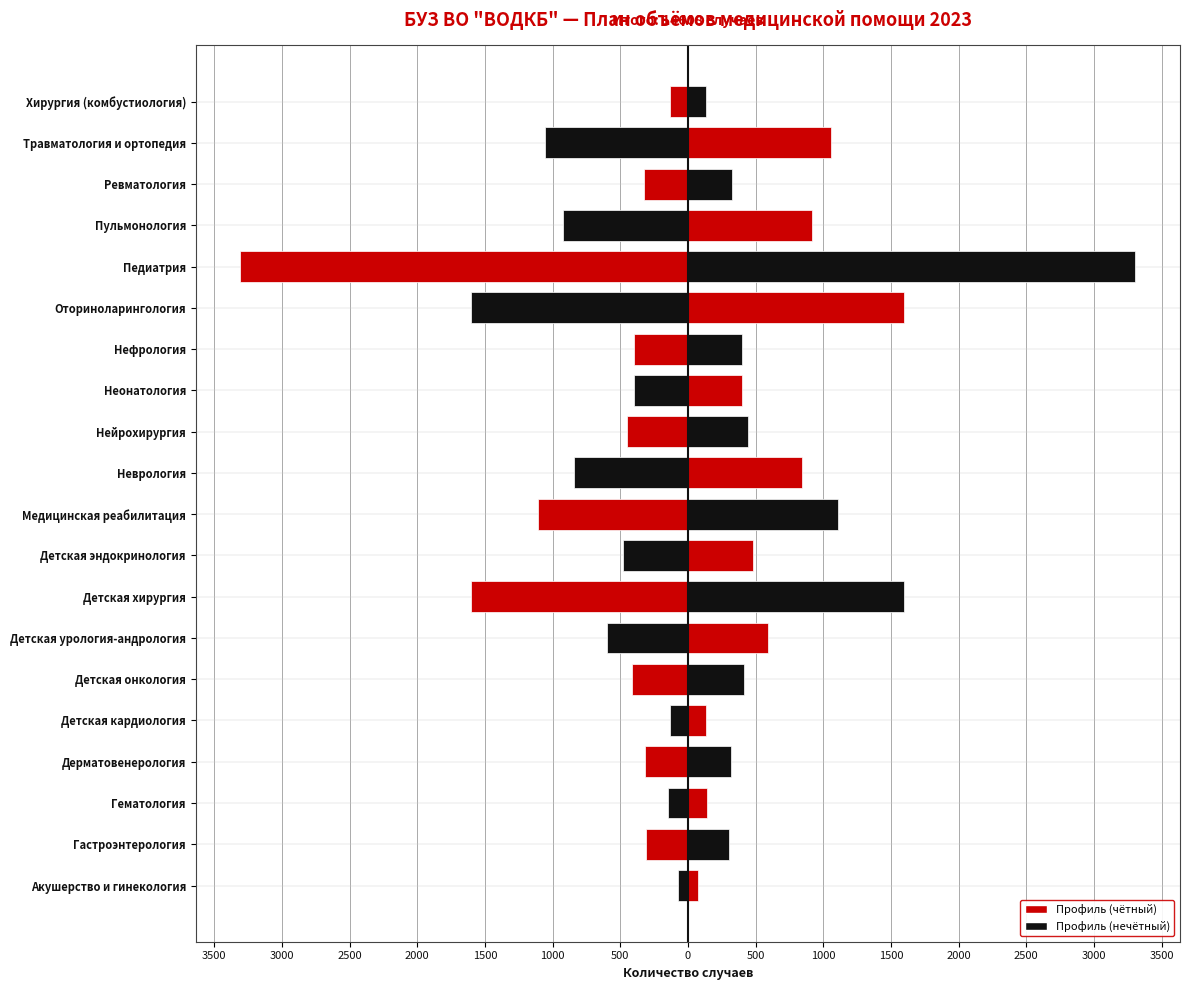

Are the bars grouped side by side (vs. stacked)?

No